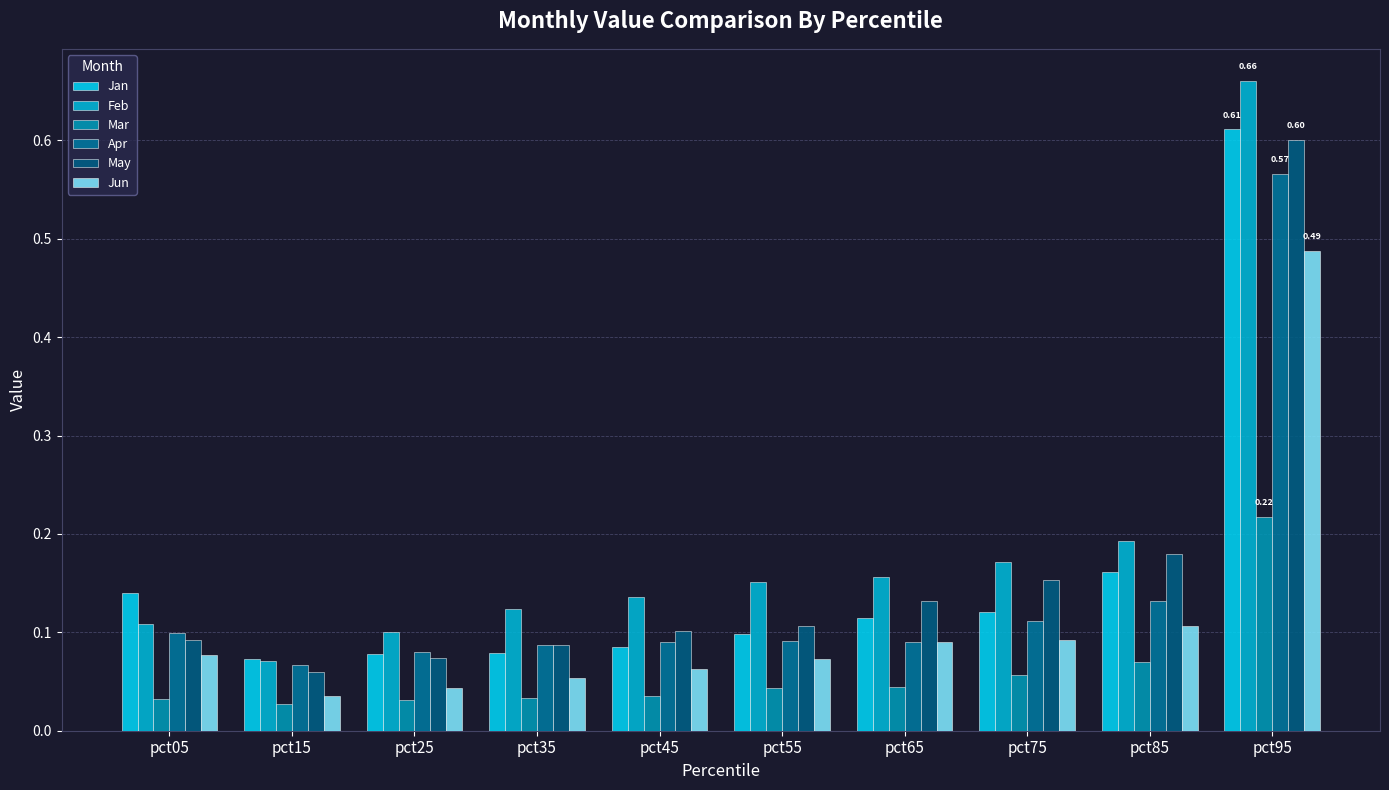

How many Mar values are between 0 and 1?

10